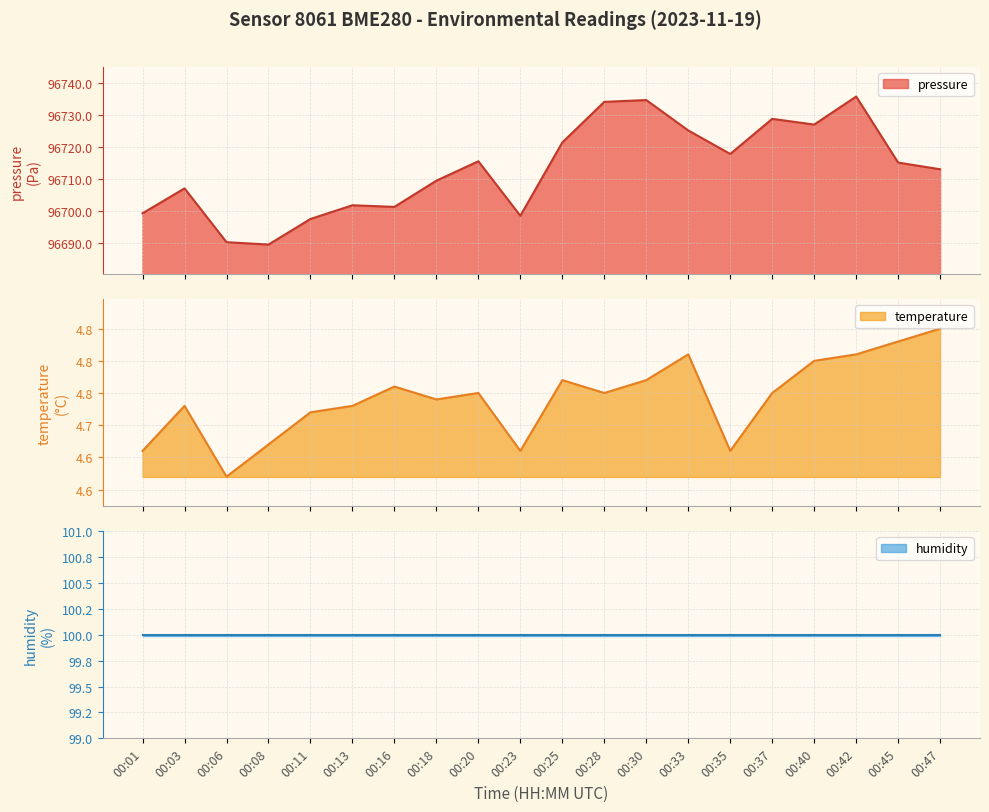

What is the minimum value for pressure?

96689.5